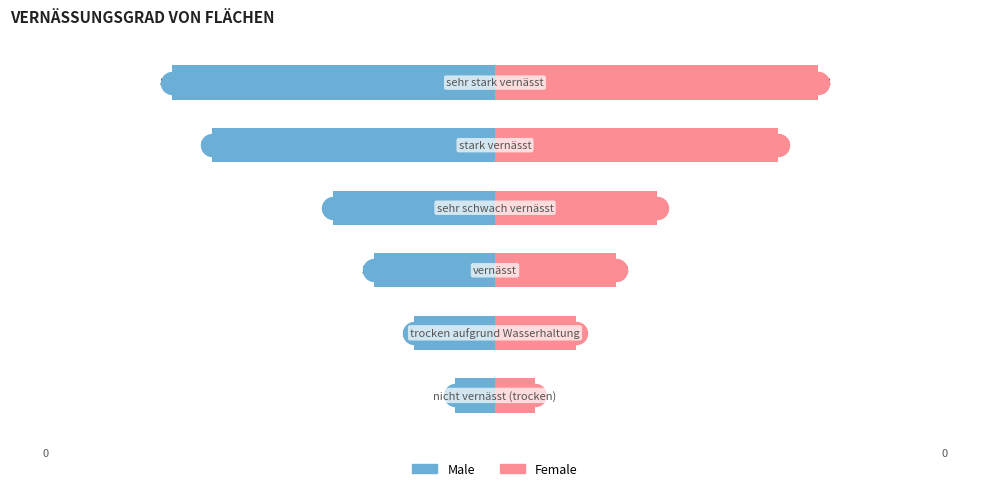

At how many categories does at least one series exceed 4?

2